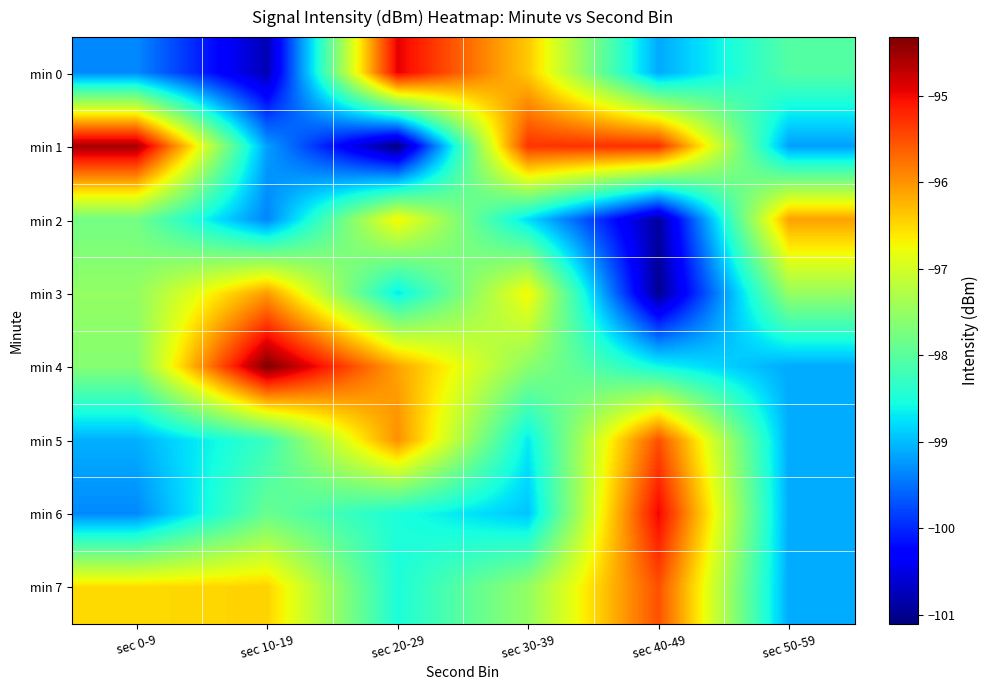

What is the greatest value displayed?

-94.3